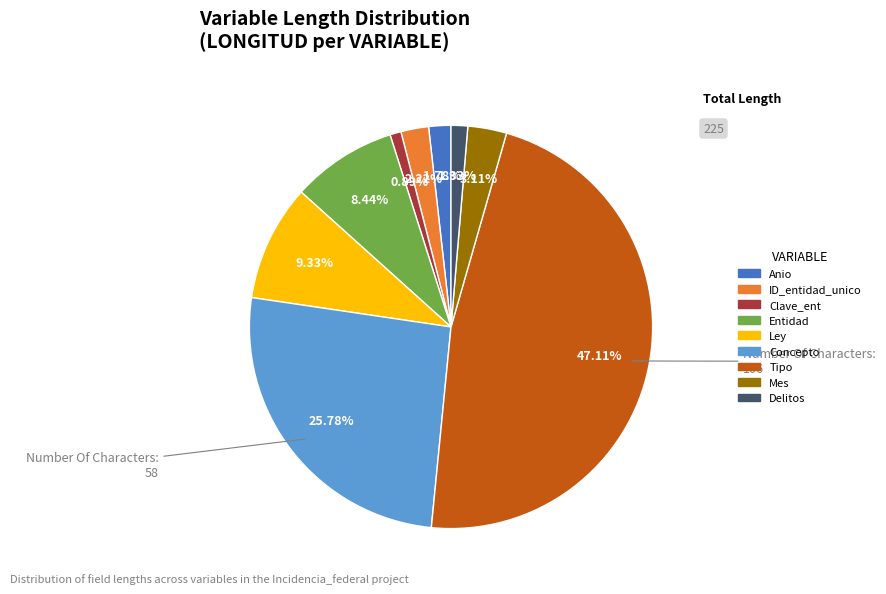

Does Entidad account for over 50% of the chart?

No